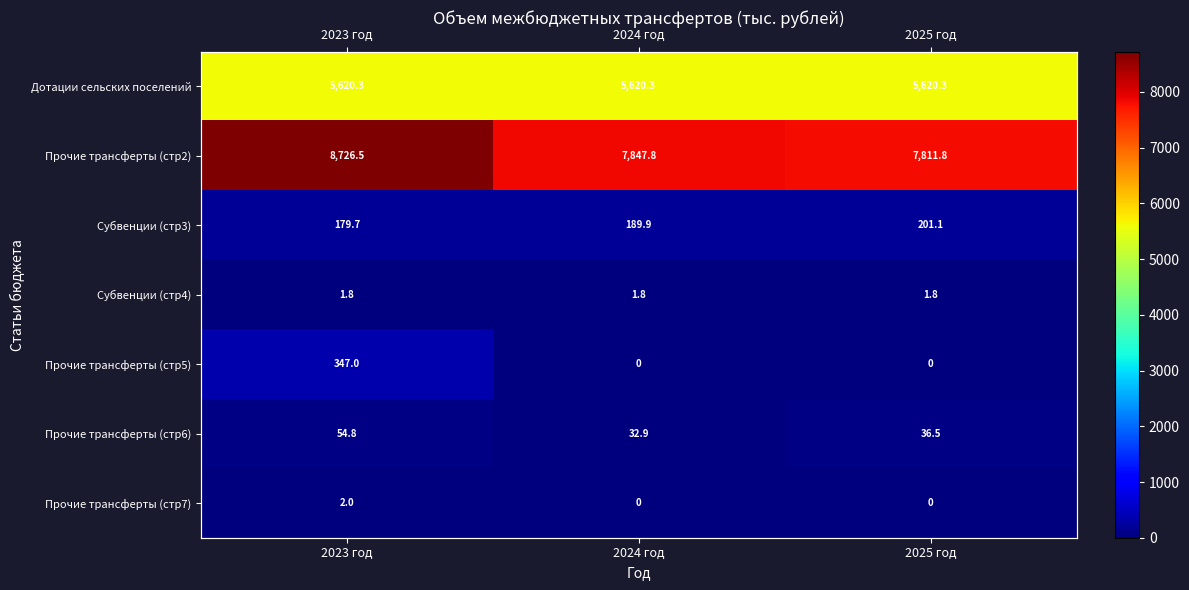

What is the sum of the Субвенции (стр3) values at 2025 год and 2024 год?

391.0